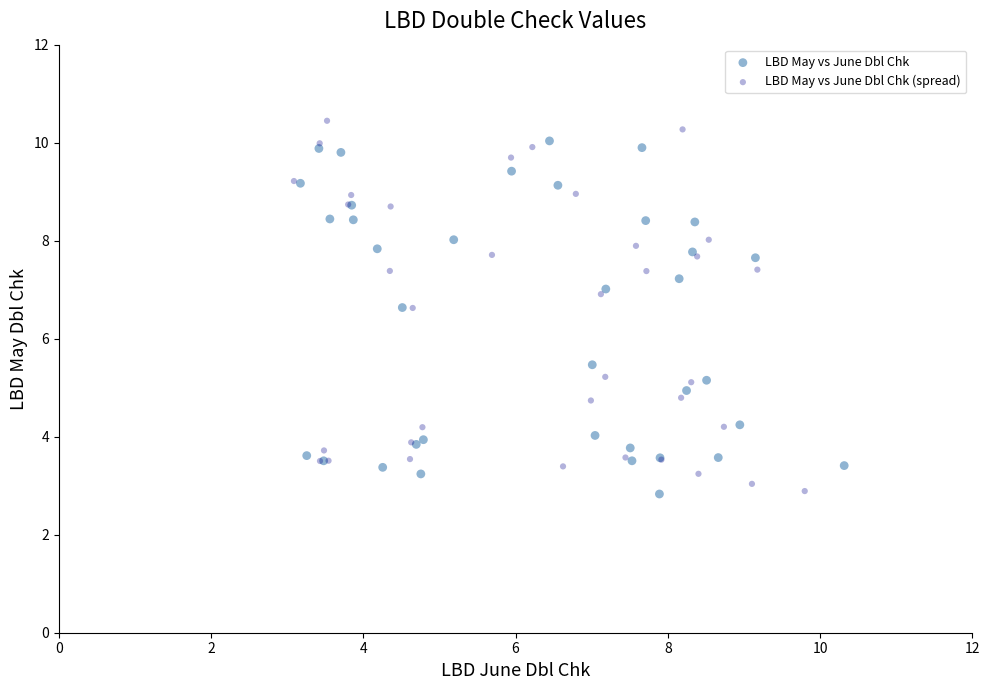

Which series has the largest Y range (max minus min)?

LBD May vs June Dbl Chk (spread)